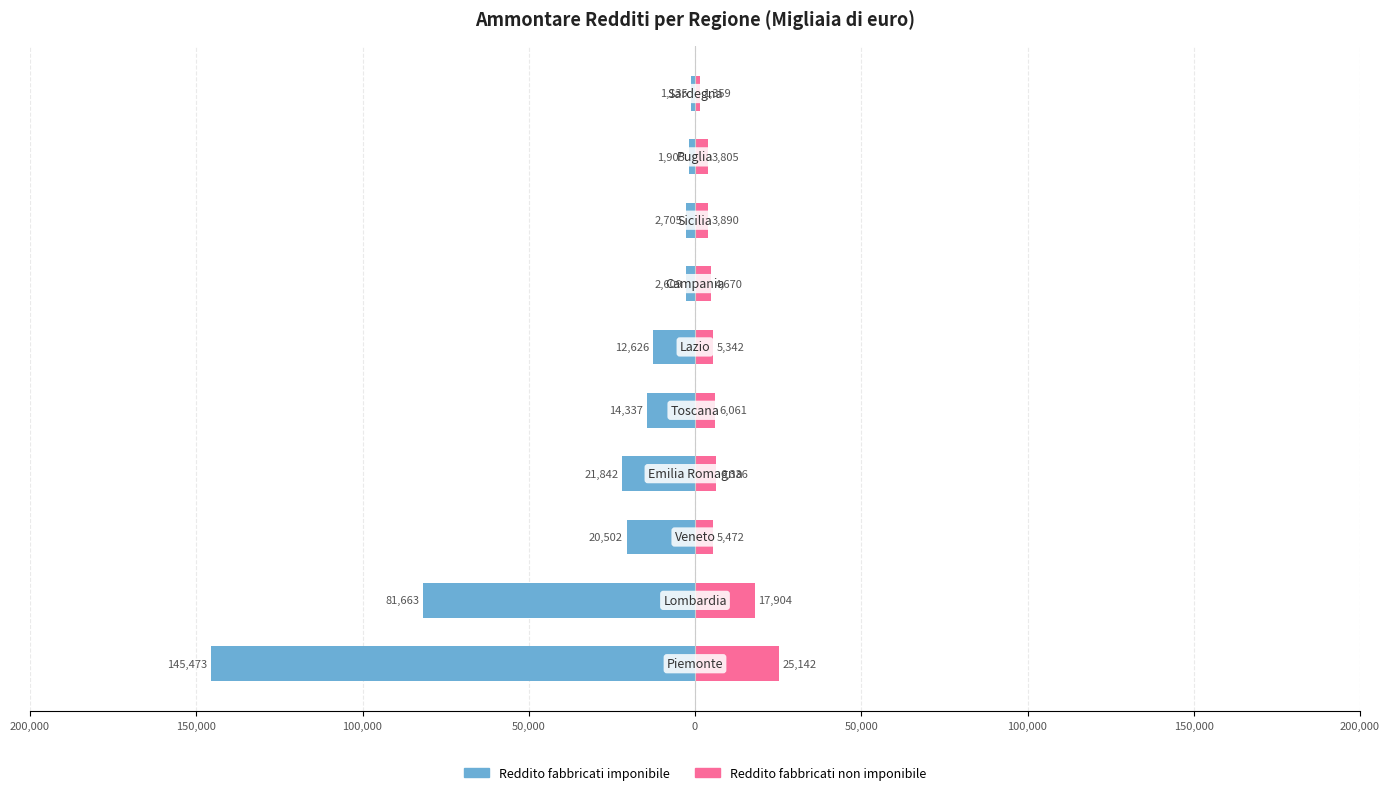

How many values in the Reddito fabbricati non imponibile series are below 5472?

5